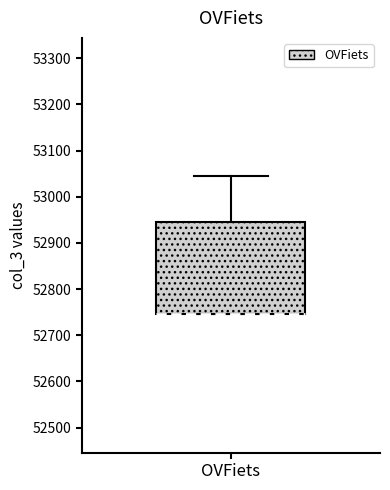

Transcribe this box plot: give where the median line is, the range the box spans, and where the two whiskers end, as read against the y-axis. The values are not printed on the chart, so give them approximately, as read against the axis.

median 52750 (drawn on the box's lower edge), box 52750 to 52950, whiskers 52750 to 53040